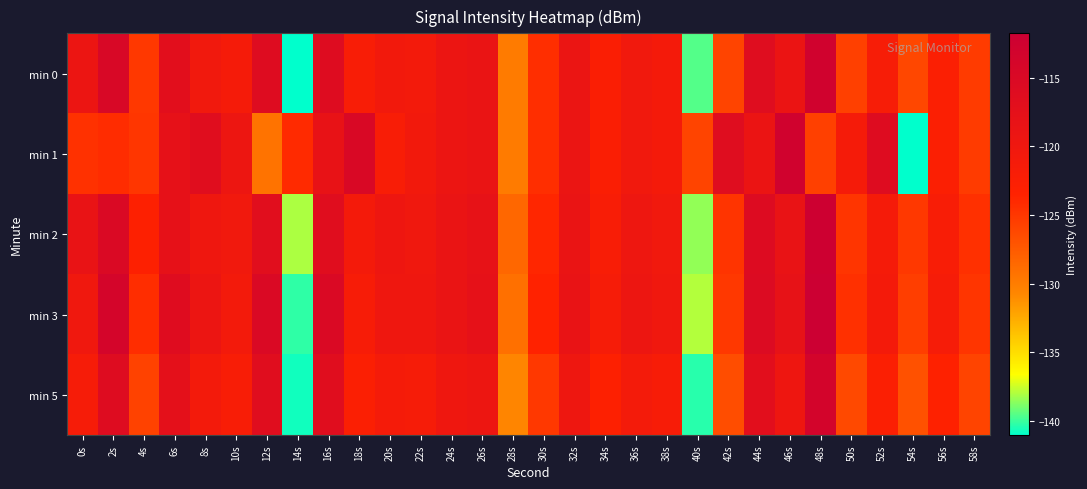

Which has a higher value, 24s or 12s?

12s